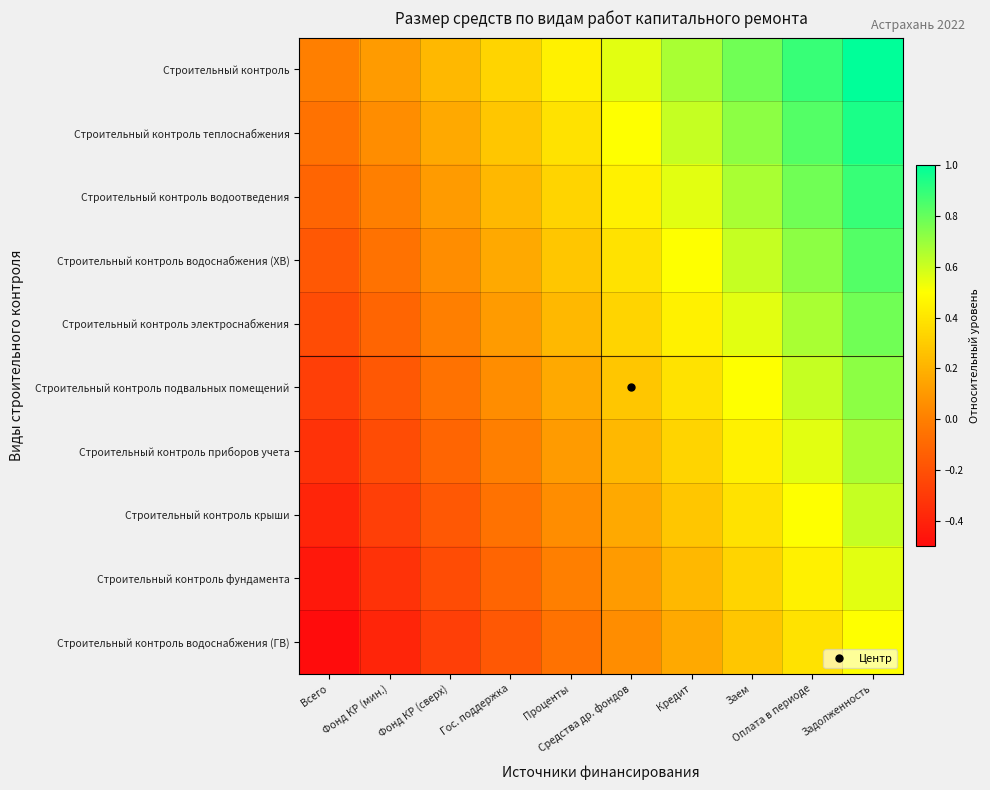

At which category is the sum across all series the highest?

Задолженность